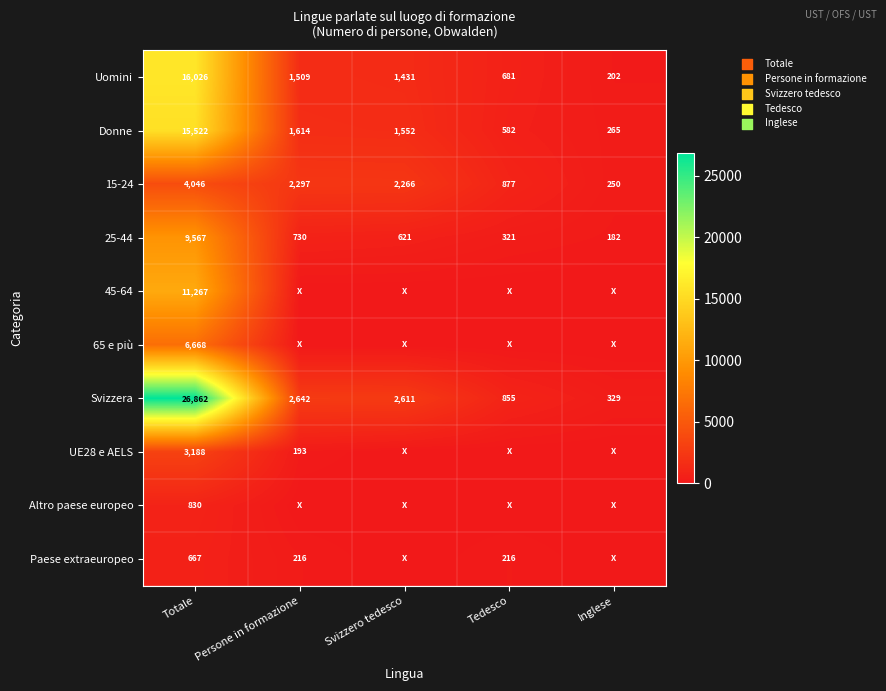

Count the number of categories in the chart.

5